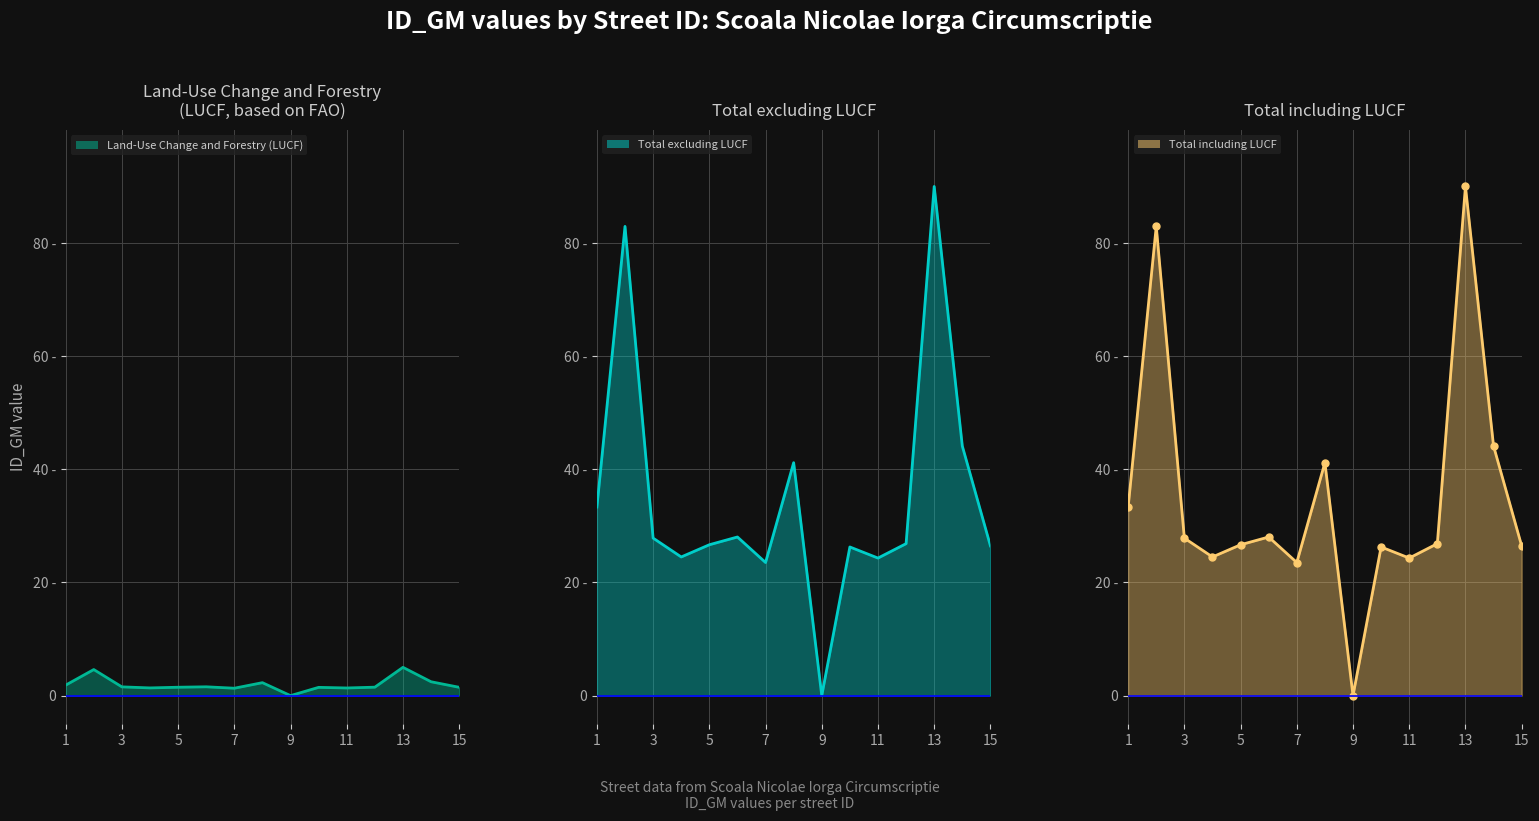

What is the difference between the Total including LUCF values at 5 and 15?

0.2